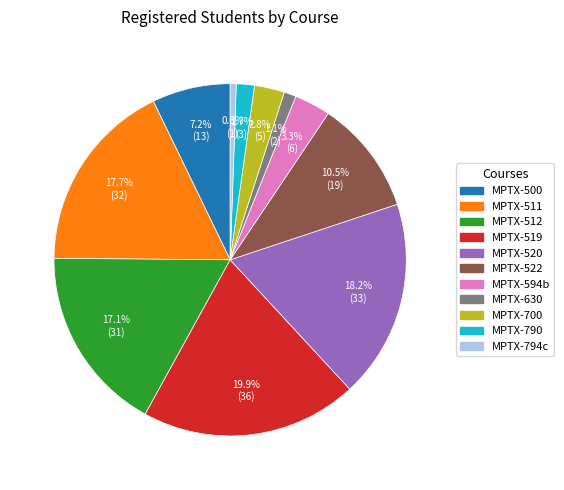

Which has a higher value, MPTX-520 or MPTX-511?

MPTX-520